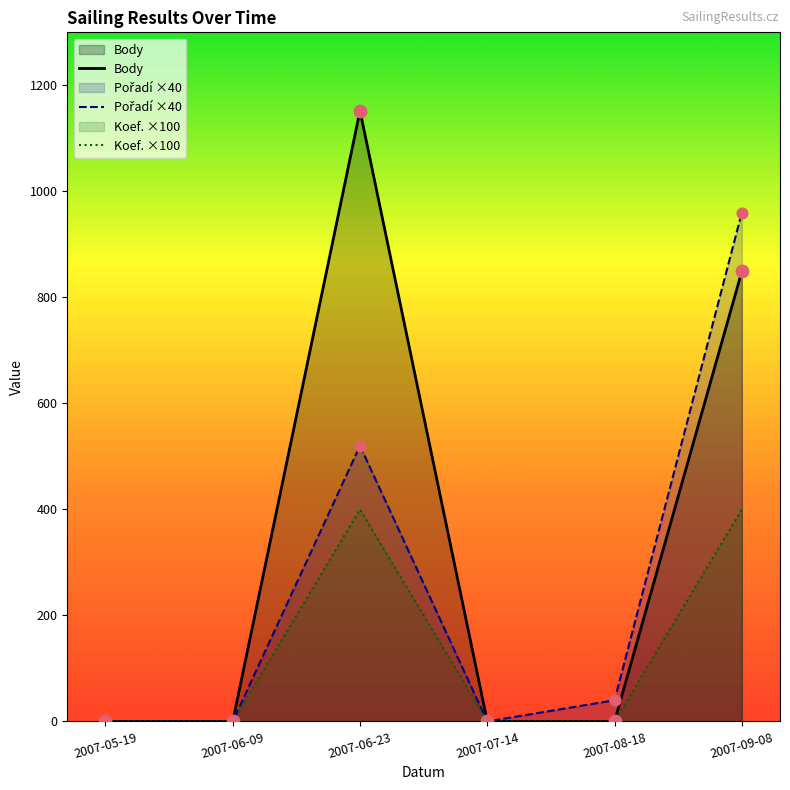

Which series has the largest total across all categories?

Body